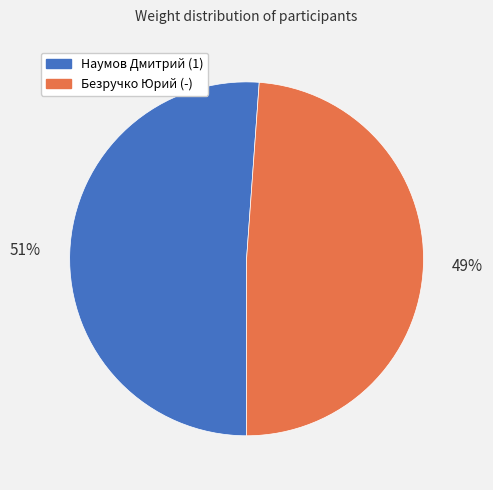

To the nearest percent, what is the average slice percentage?

50%